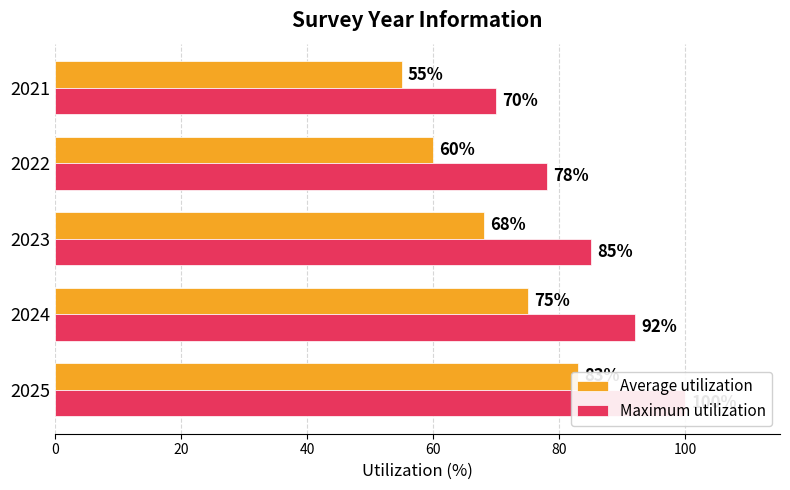

List the series in order of their peak value, highest first.

Maximum utilization, Average utilization